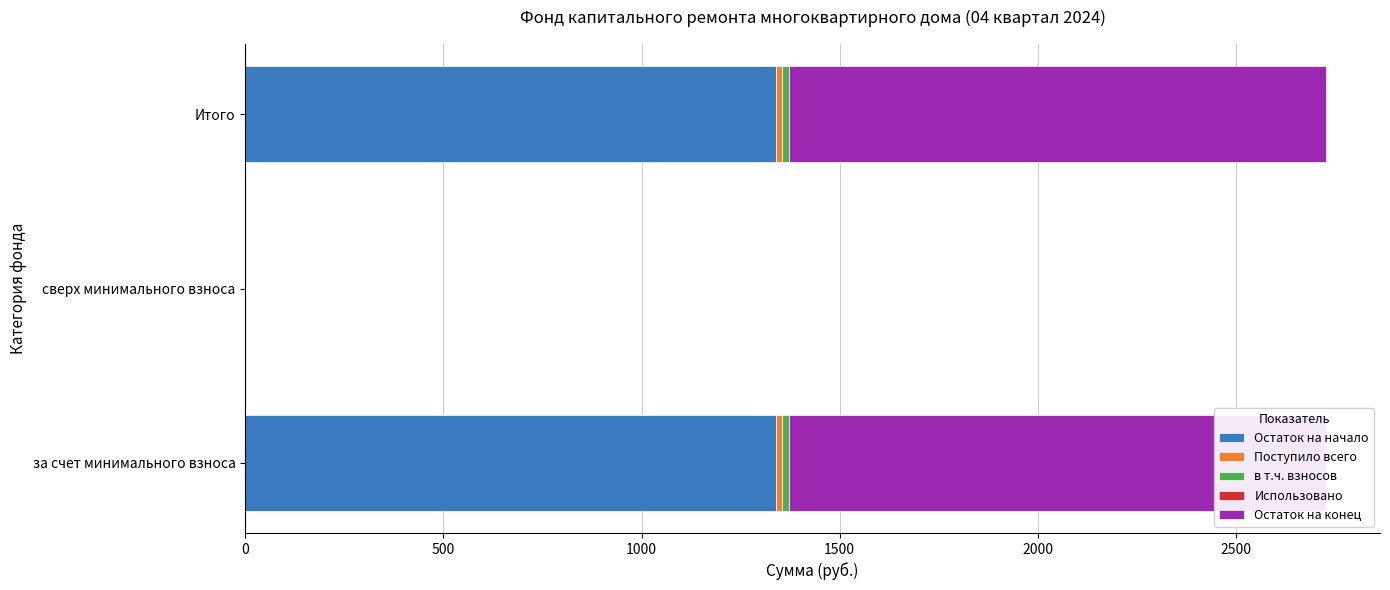

The value of Остаток на конец at сверх минимального взноса is 551.5. True or false?

False